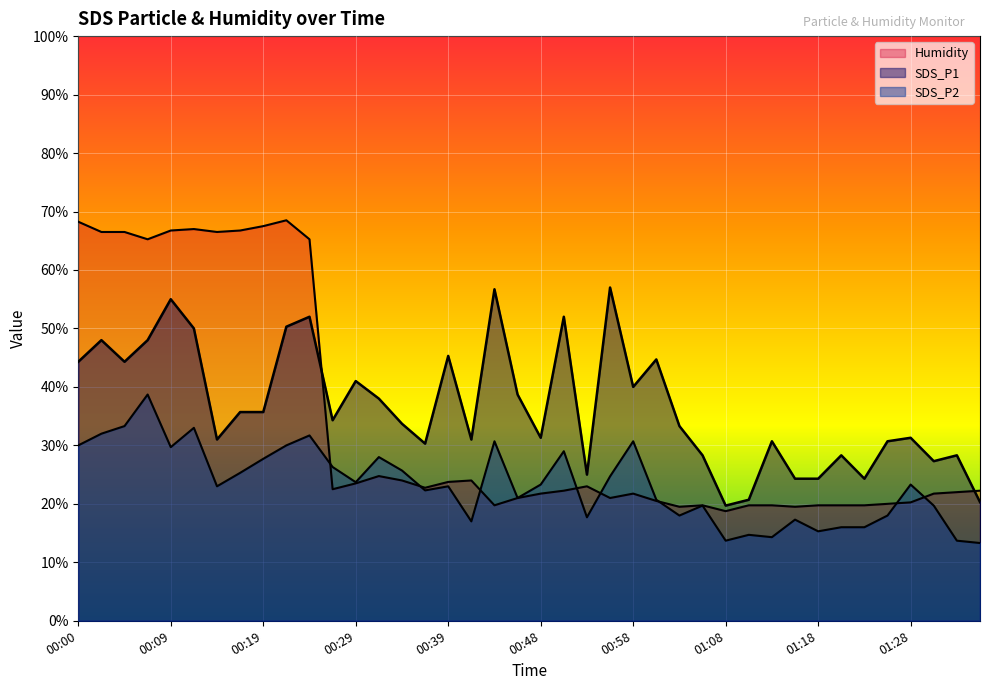

How many data points in Humidity are above 22?

21